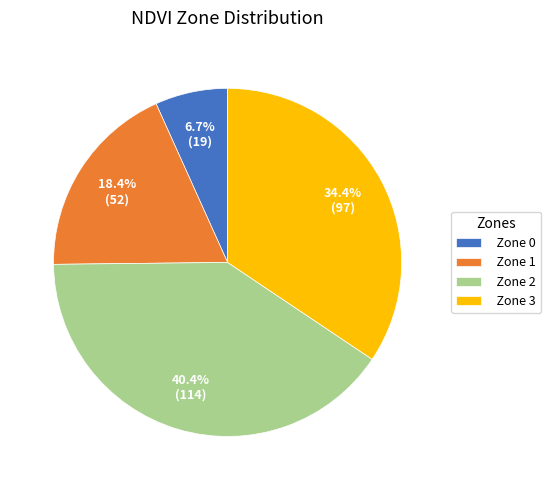

Rank the categories by value from lowest to highest.

Zone 0, Zone 1, Zone 3, Zone 2